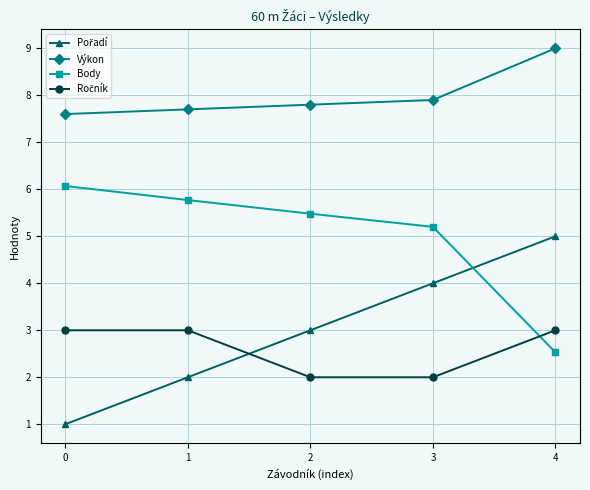

True or false: Body and Výkon intersect in this chart.

False